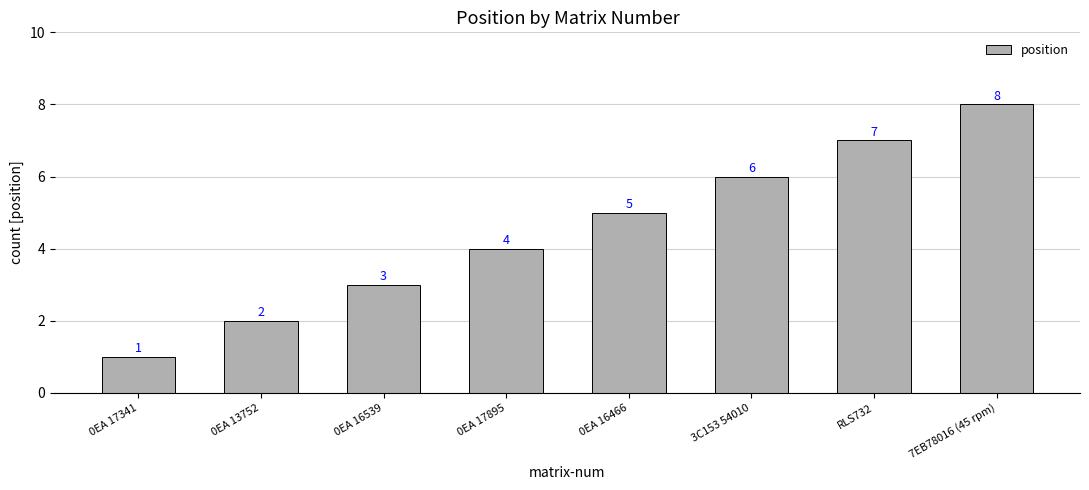

The chart shows a value of 5 at 0EA 16466. True or false?

True